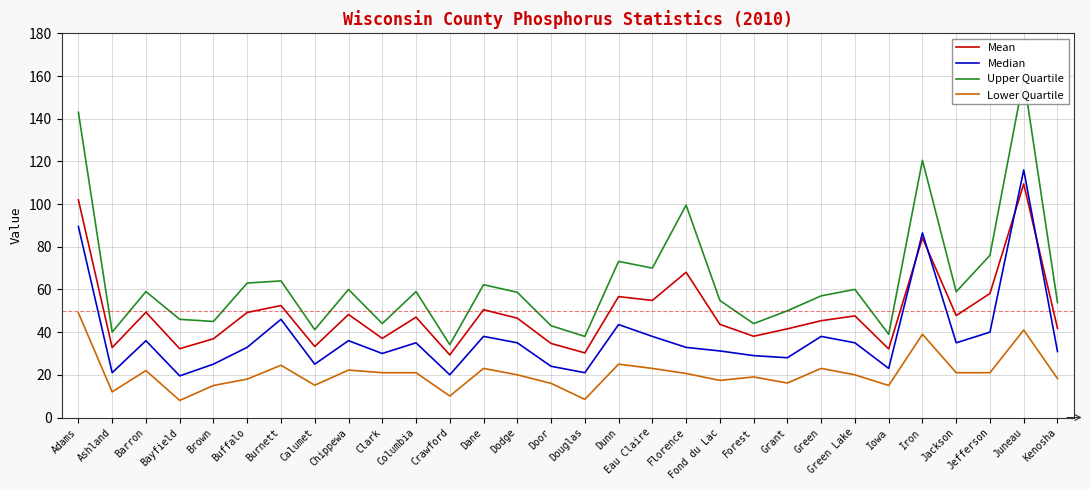

What position from the left is Chippewa?

9